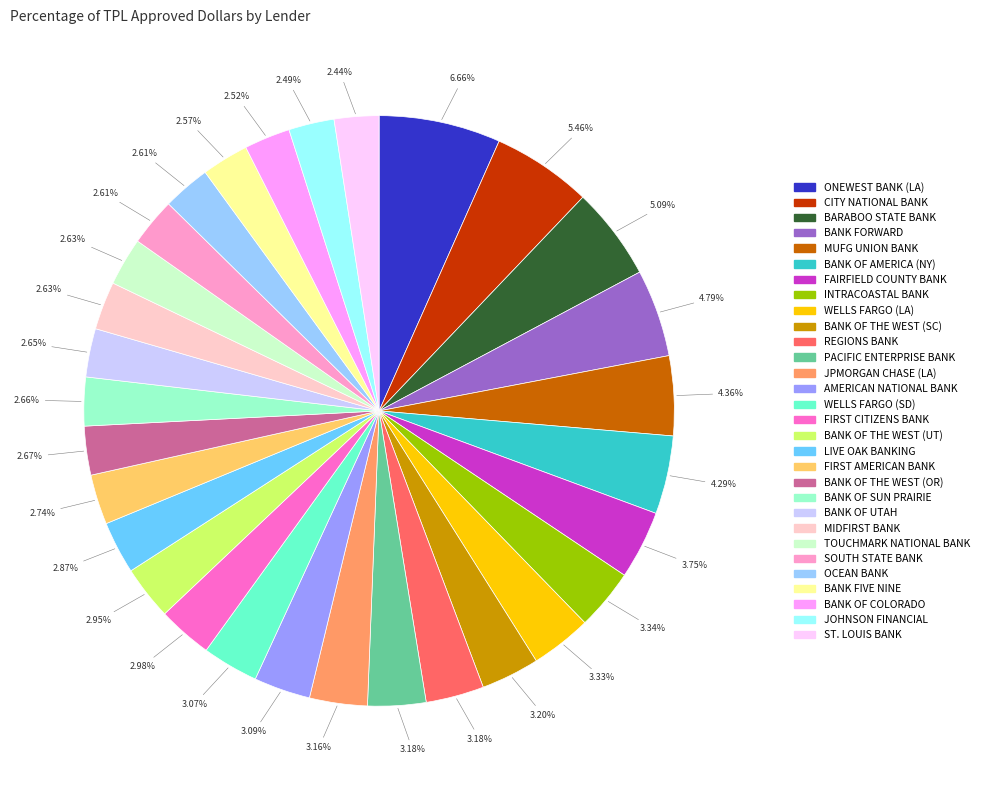

Count the number of slices in the pie.

30